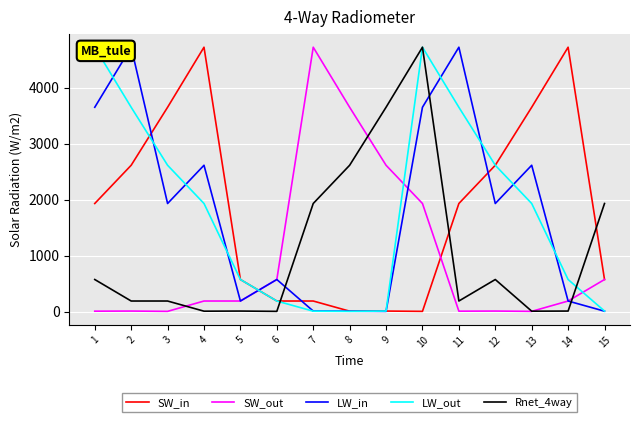

Where do SW_out and SW_in first cross each other?

5 and 6